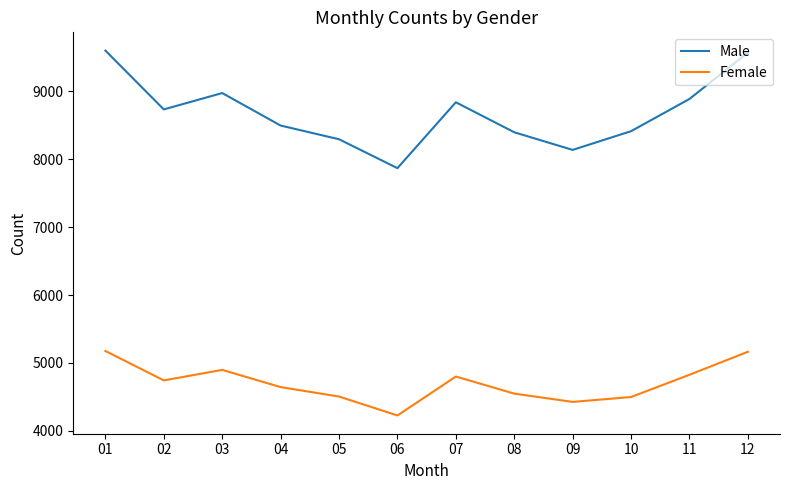

Which series has the largest total across all categories?

Male